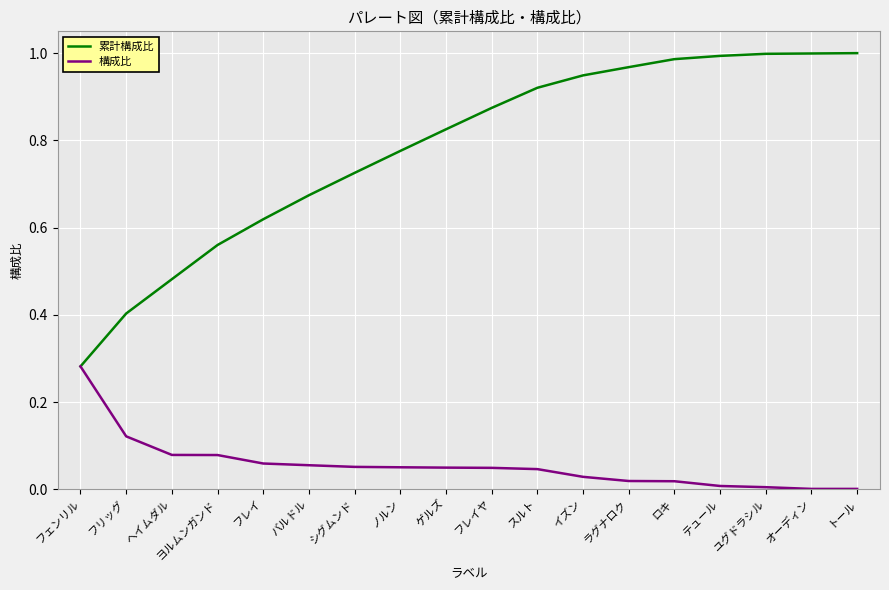

Is the value of 構成比 at フリッグ greater than the value of 累計構成比 at オーディン?

No